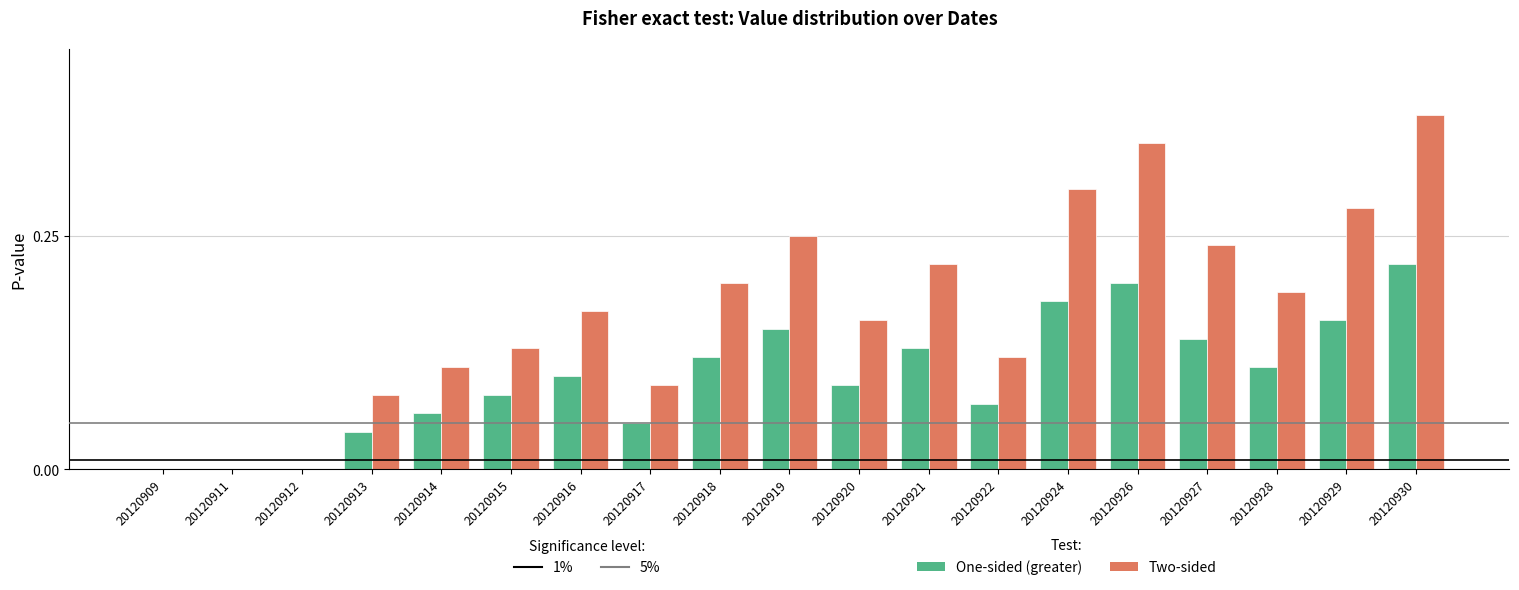

The value of Two-sided at 20120921 is 0.1. True or false?

False